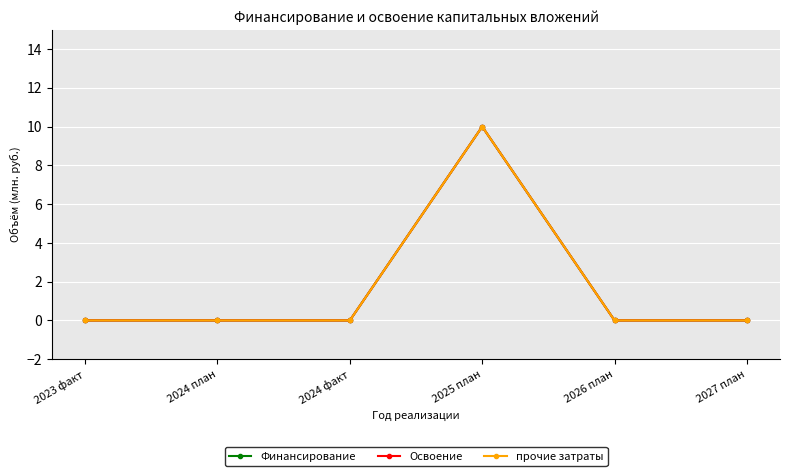

Reading left to right, what are all the values shown in this chart?

Финансирование: 0	0	0	10	0	0
Освоение: 0	0	0	10	0	0
прочие затраты: 0	0	0	10	0	0